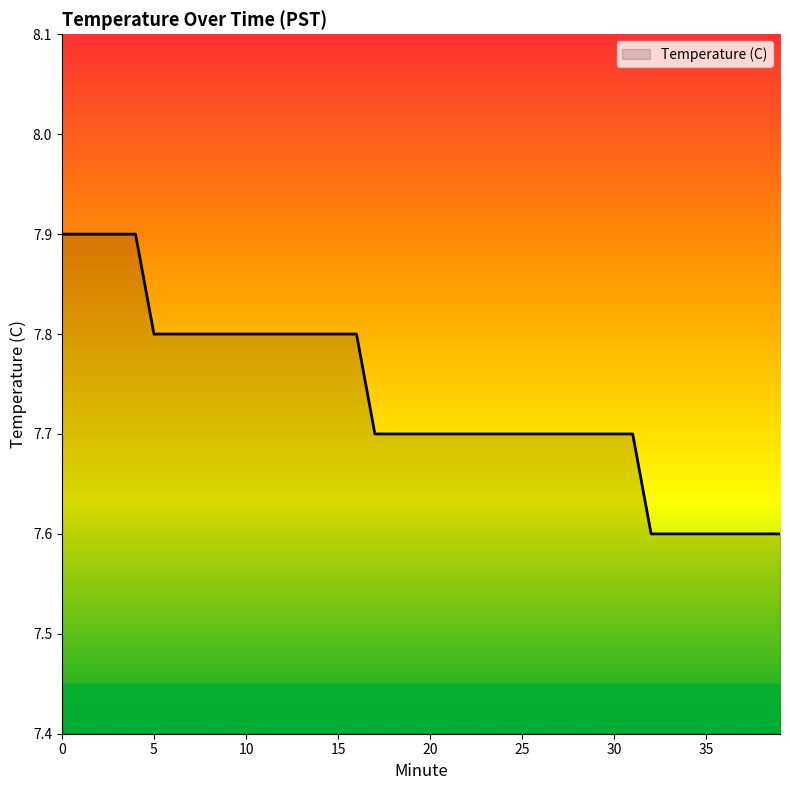

What is the smallest value displayed?

7.6